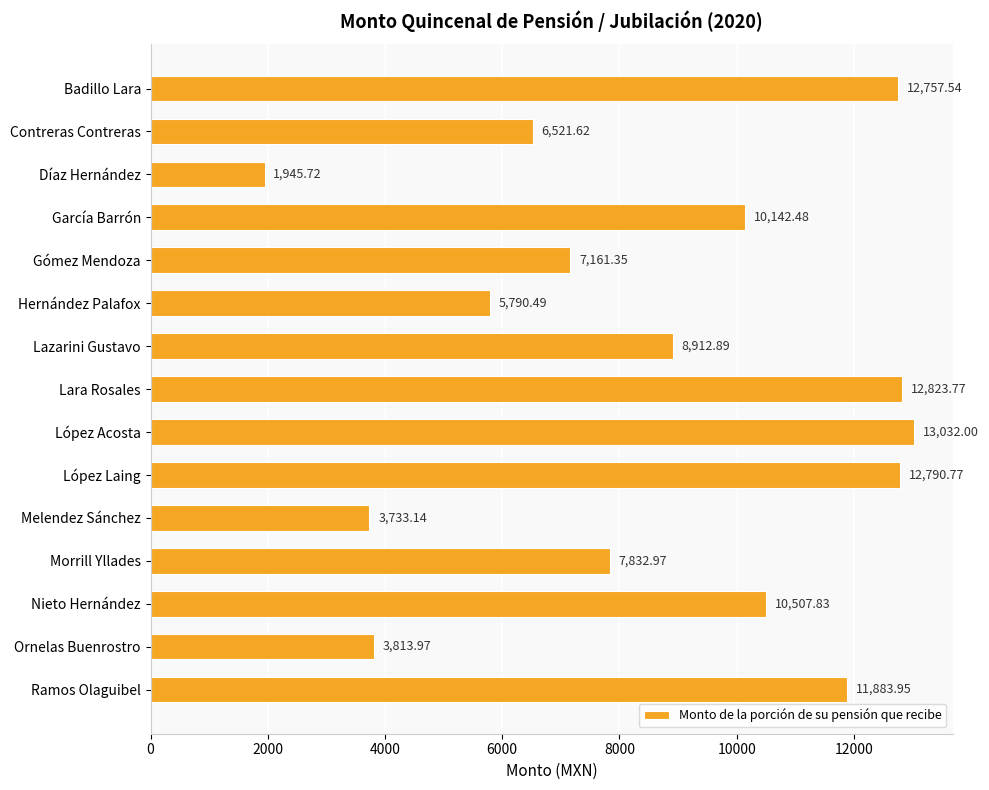

What is the difference between the values at López Acosta and Nieto Hernández?

2524.2